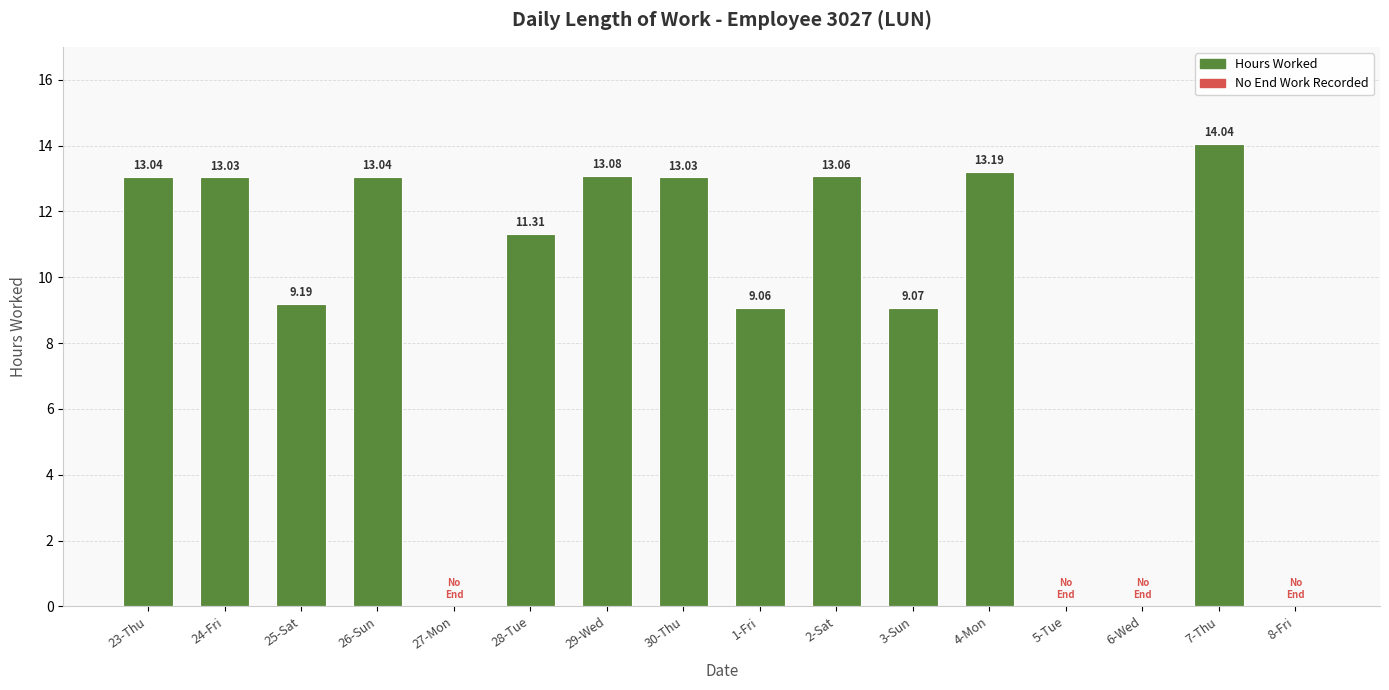

At which label is the value closest to 7?

1-Fri